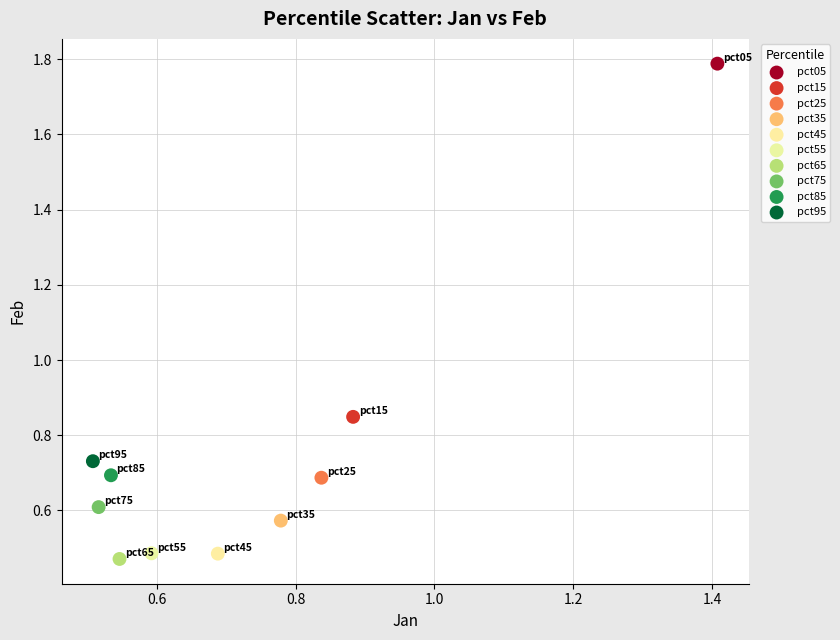

What are all the series names shown in the legend?

pct05, pct15, pct25, pct35, pct45, pct55, pct65, pct75, pct85, pct95